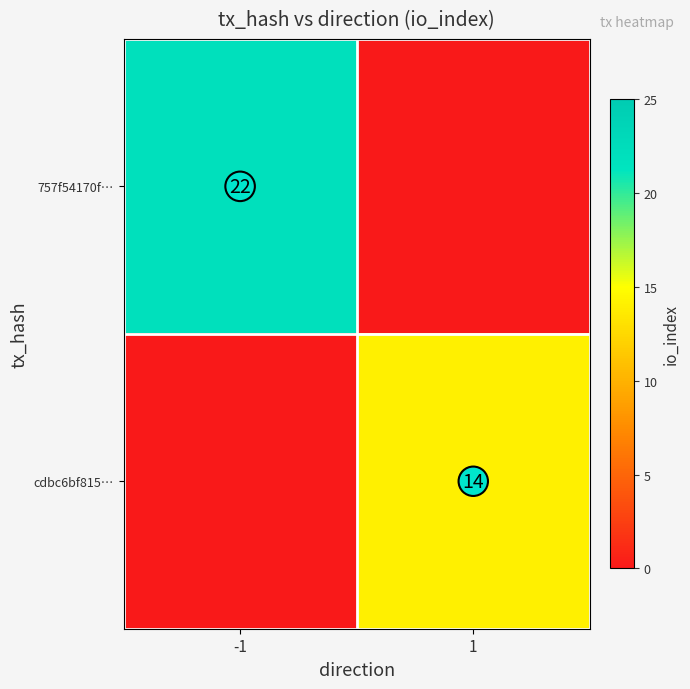

The cdbc6bf815… series shows 14 at 1. True or false?

True